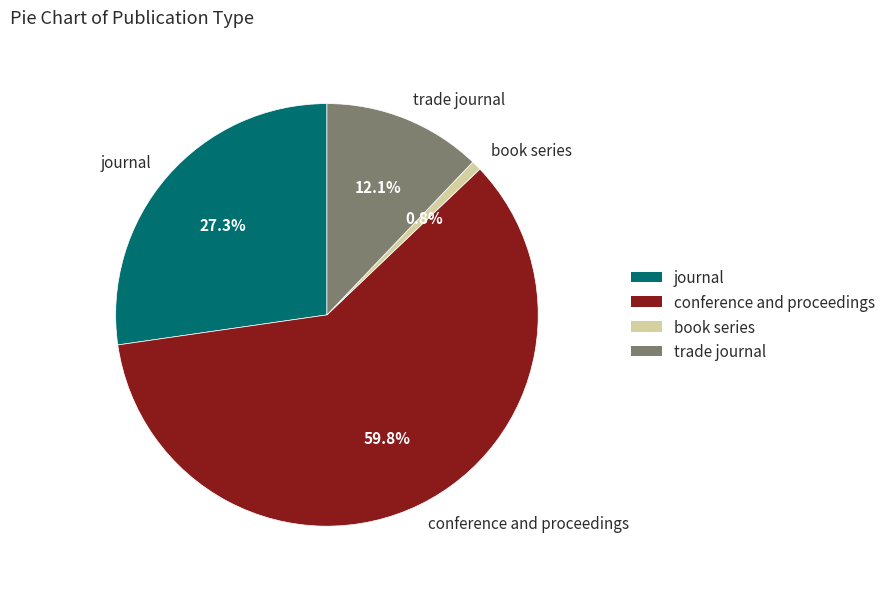

Which has a higher value, book series or trade journal?

trade journal